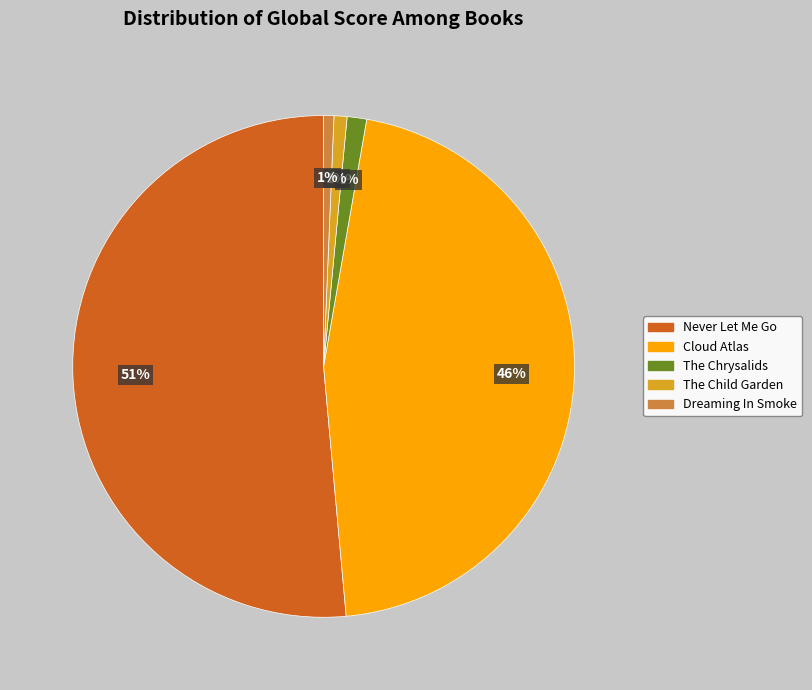

What percentage is the The Chrysalids slice, to the nearest percent?

1%